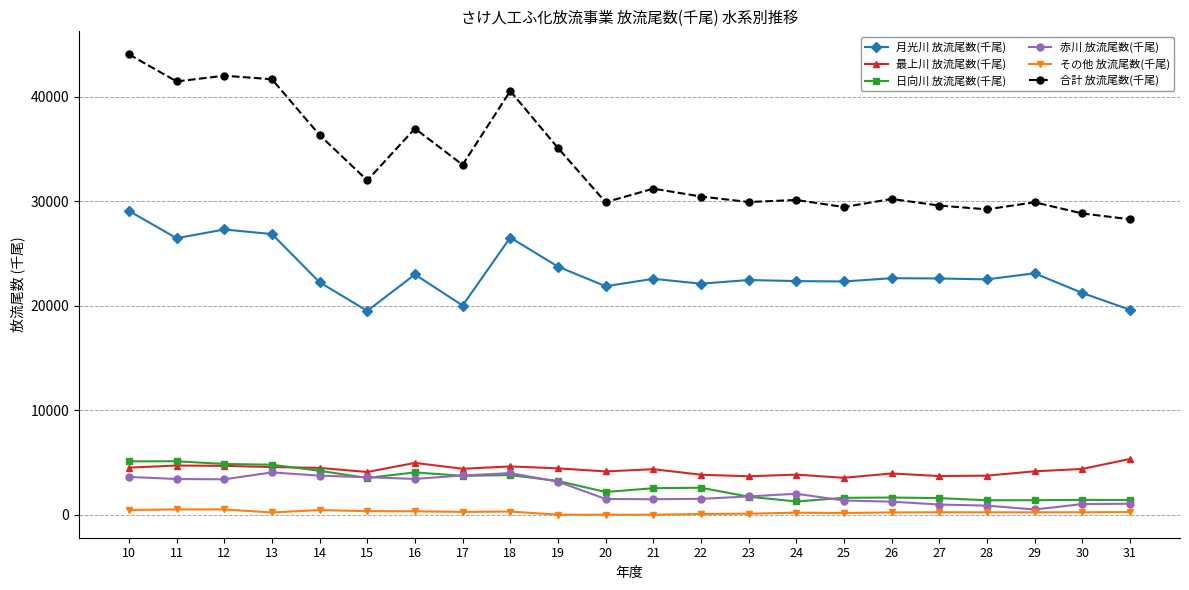

True or false: その他 放流尾数(千尾) has more than 1 points higher than both neighbors.

True